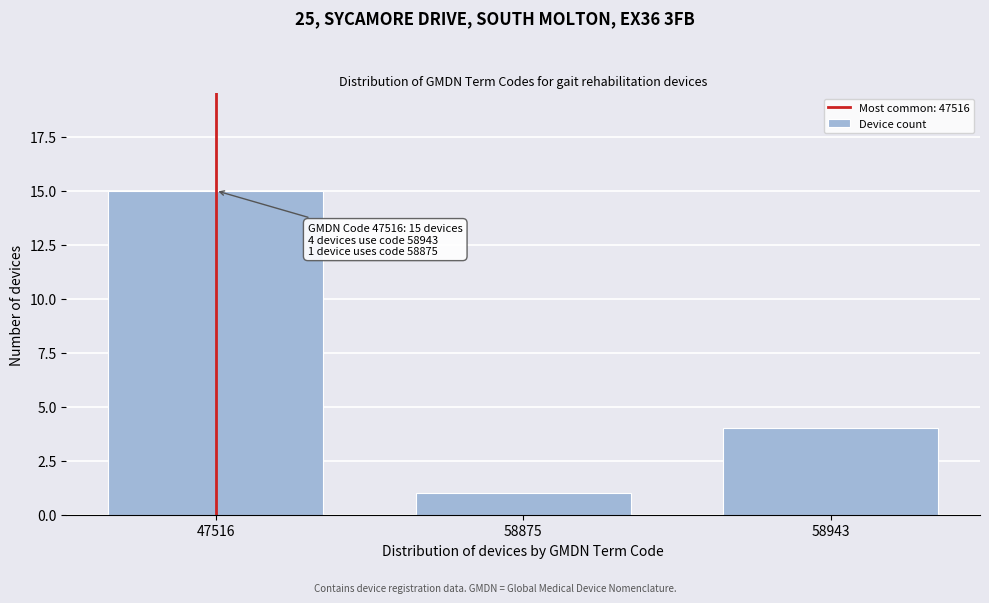

Reading left to right, list all the values displayed in this chart.

47516=15	58875=1	58943=4